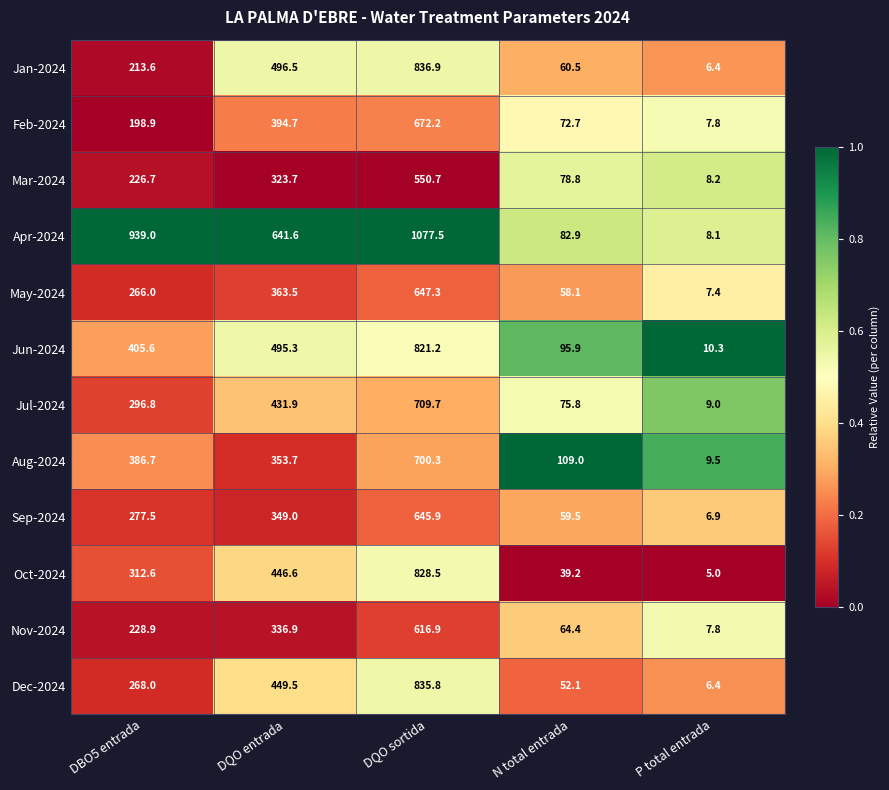

Which series has the widest spread of values?

Apr-2024